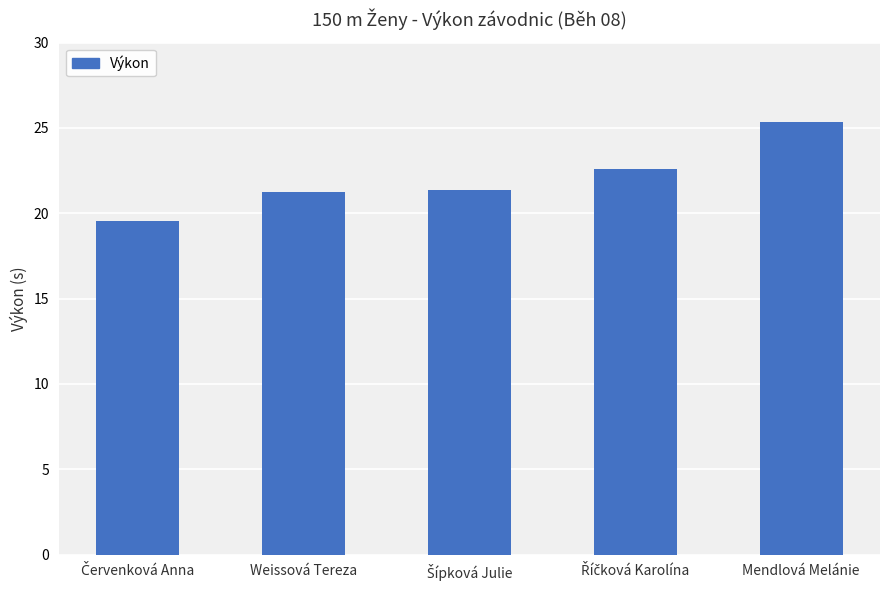

How many bars are there in total?

5